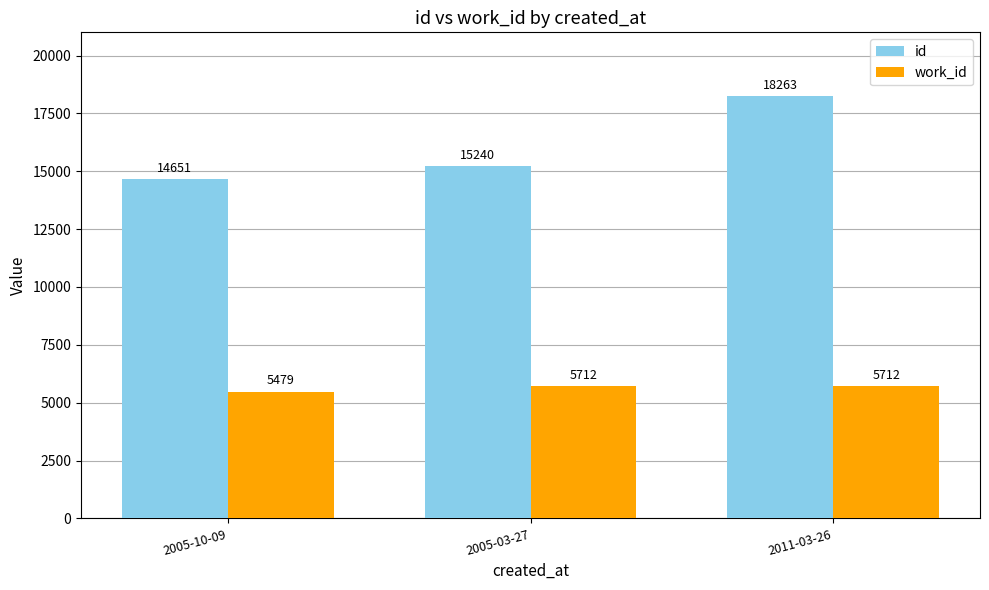

Which label corresponds to the smallest value in the chart?

2005-10-09